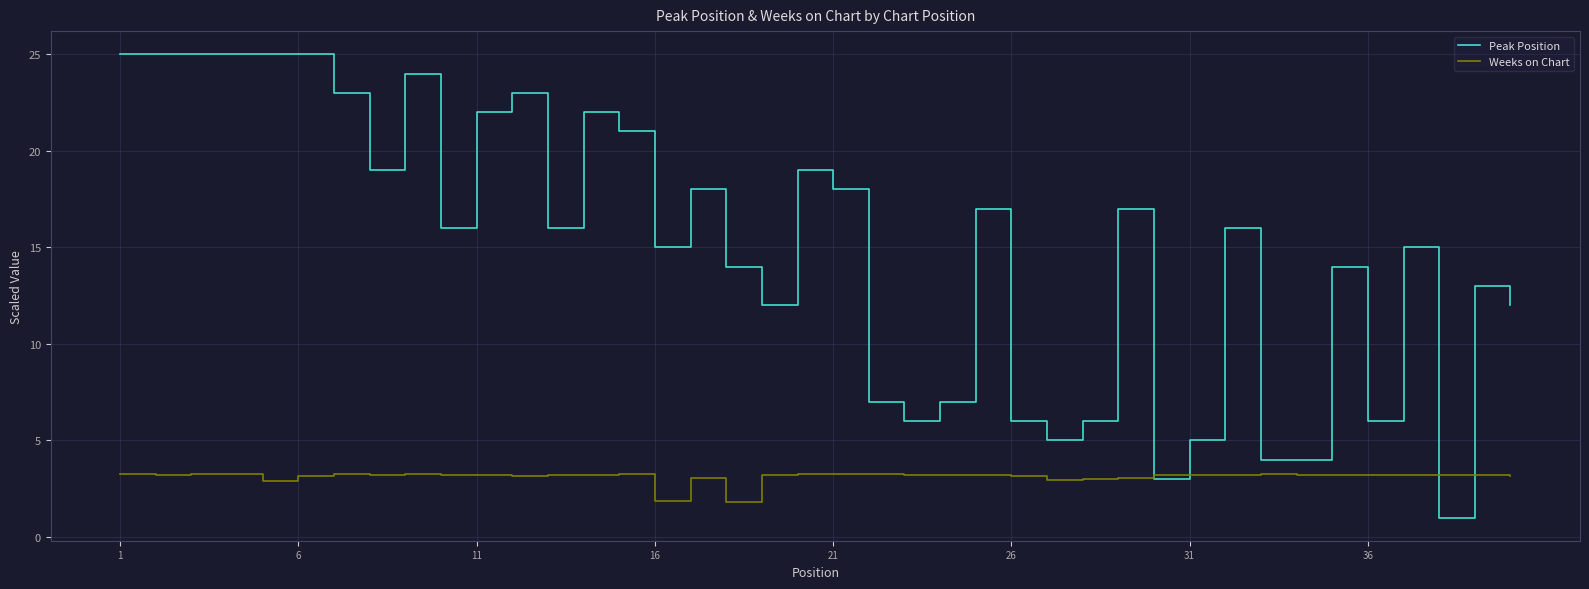

After their last crossing, which series has the higher values: Peak Position or Weeks on Chart?

Peak Position